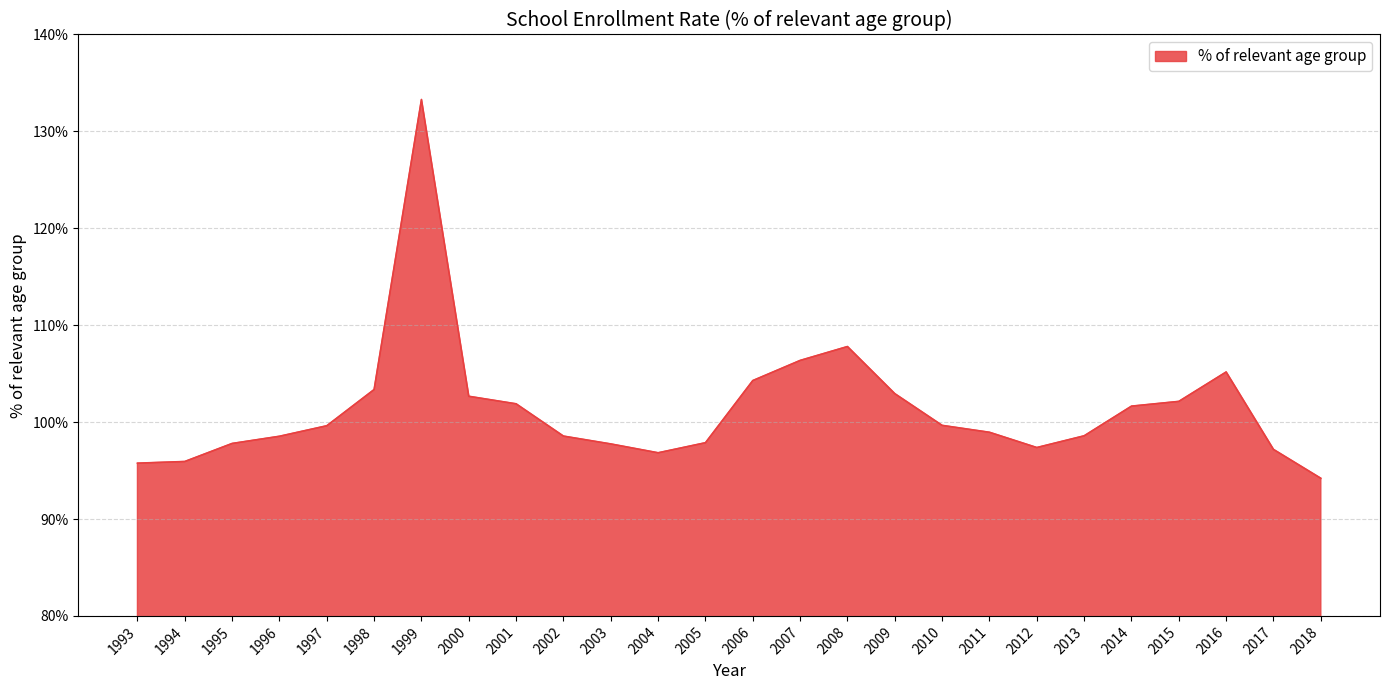

How many distinct data groups are displayed?

1